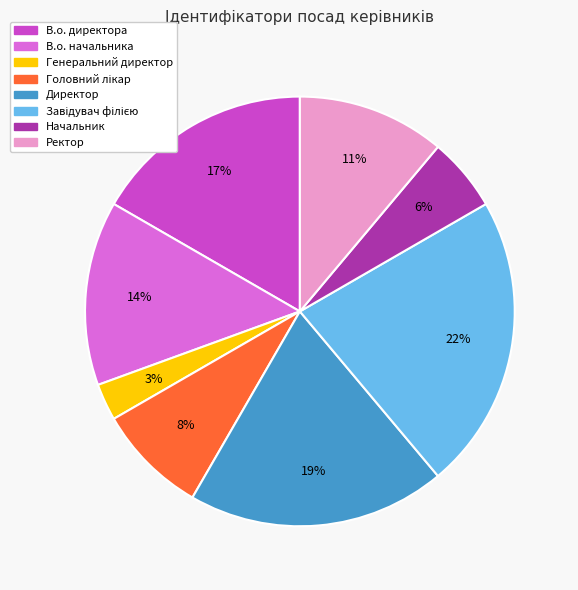

To the nearest percent, what is the difference between the largest and smallest slice percentages?

19%